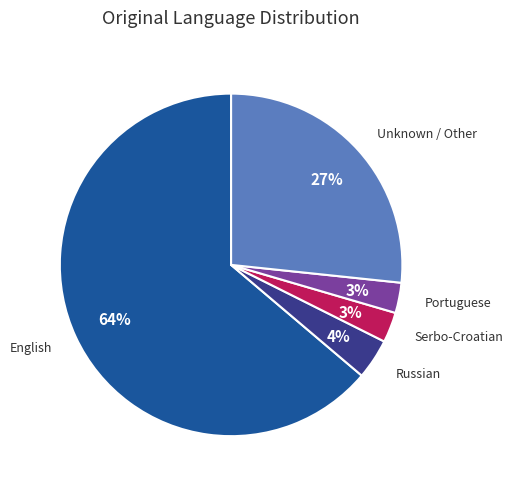

Is there a majority slice in this chart?

Yes